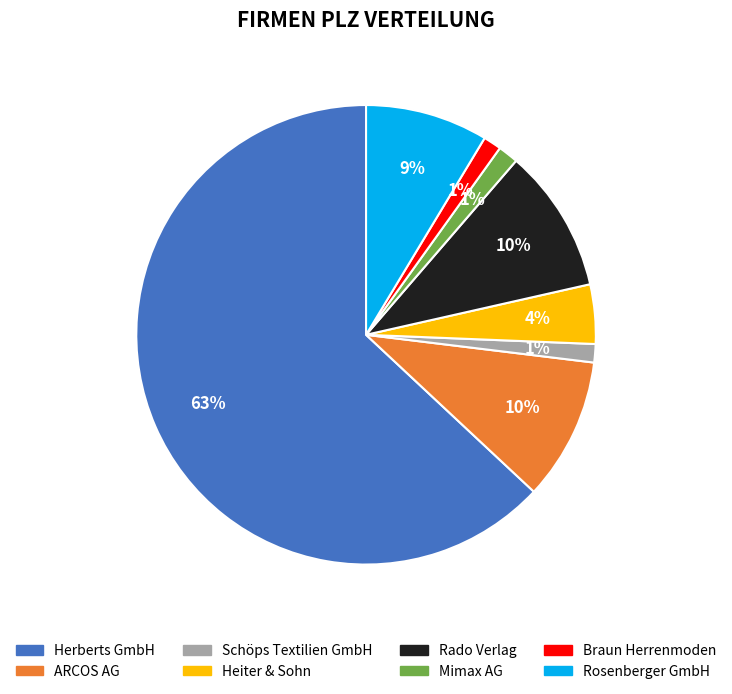

Is the sum of Herberts GmbH and Schöps Textilien GmbH greater than half?

Yes